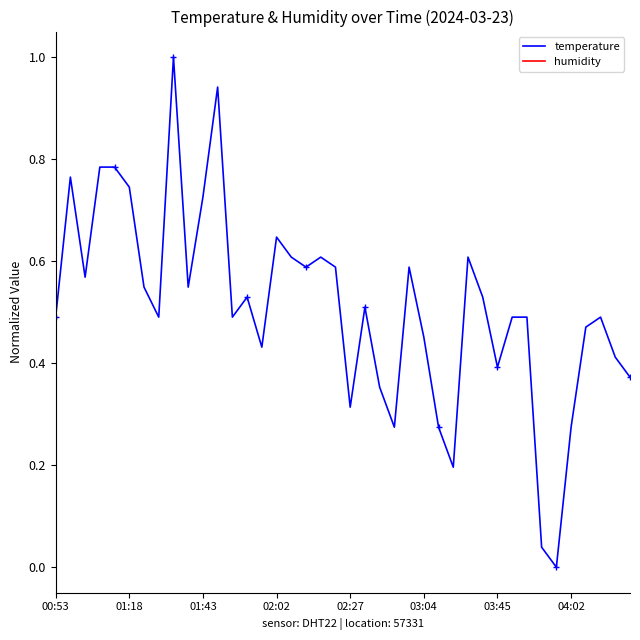

Which category has the lowest value across all series?

34